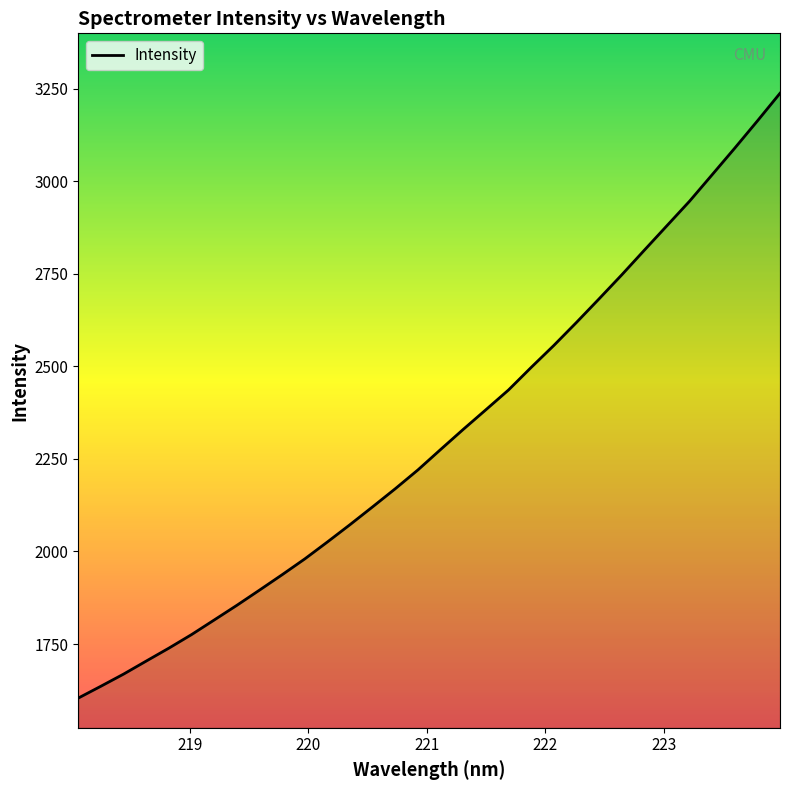

What is the maximum value shown in the chart?

3237.7